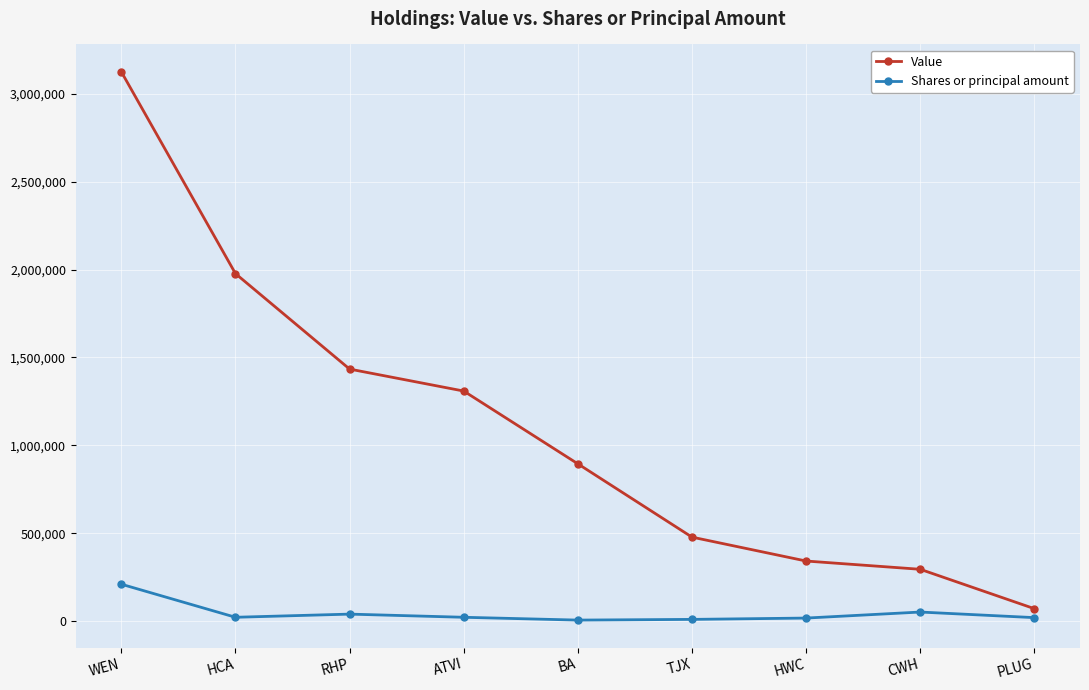

The Shares or principal amount series shows 20000 at PLUG. True or false?

True